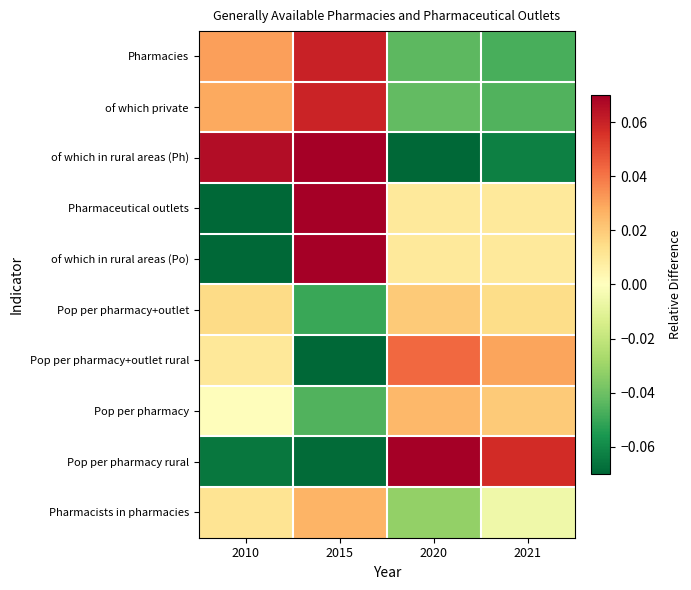

At which category is the sum across all series the highest?

2015